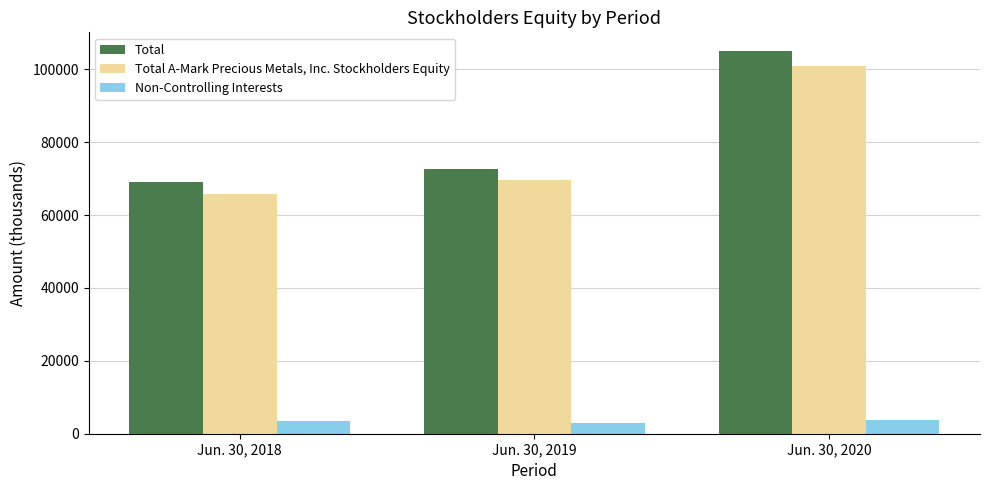

At which label is Total A-Mark Precious Metals, Inc. Stockholders Equity closest to 83351?

Jun. 30, 2019